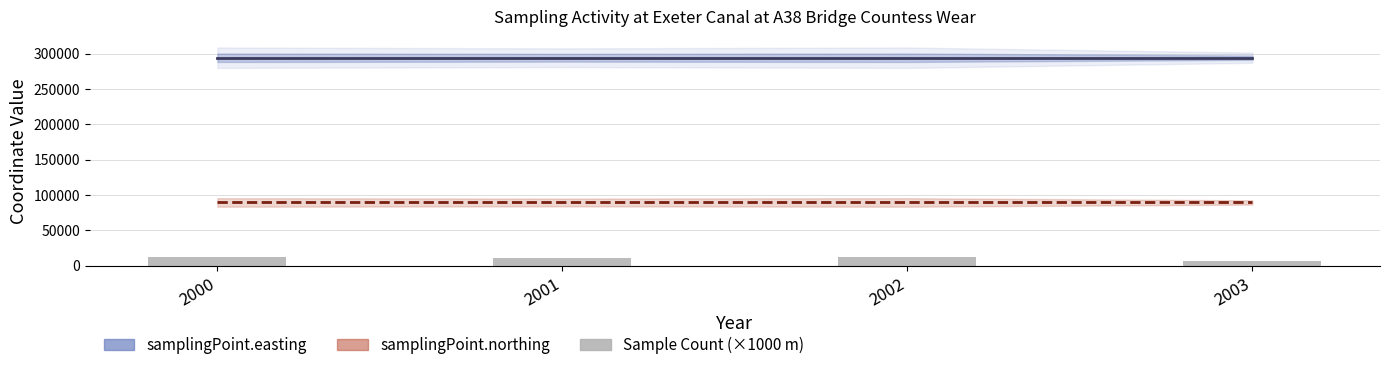

What is the greatest value displayed?

12000